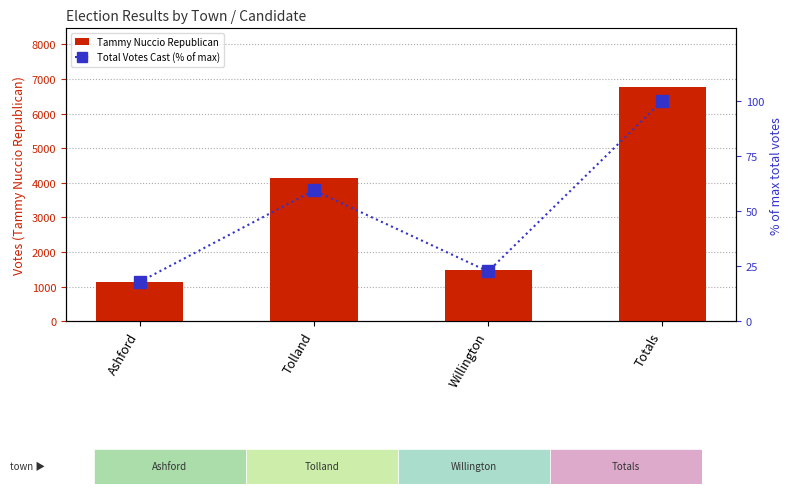

Where does the Total Votes Cast (% of max) series first go above 59?

Tolland